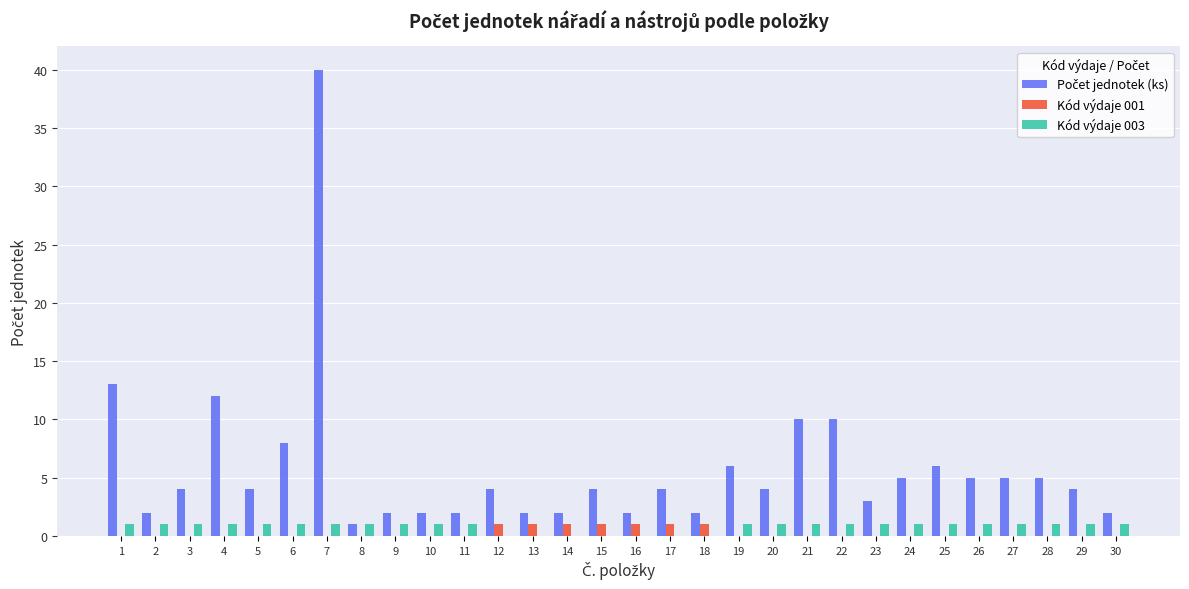

True or false: Kód výdaje 003 has a value of 0 at 18.

True